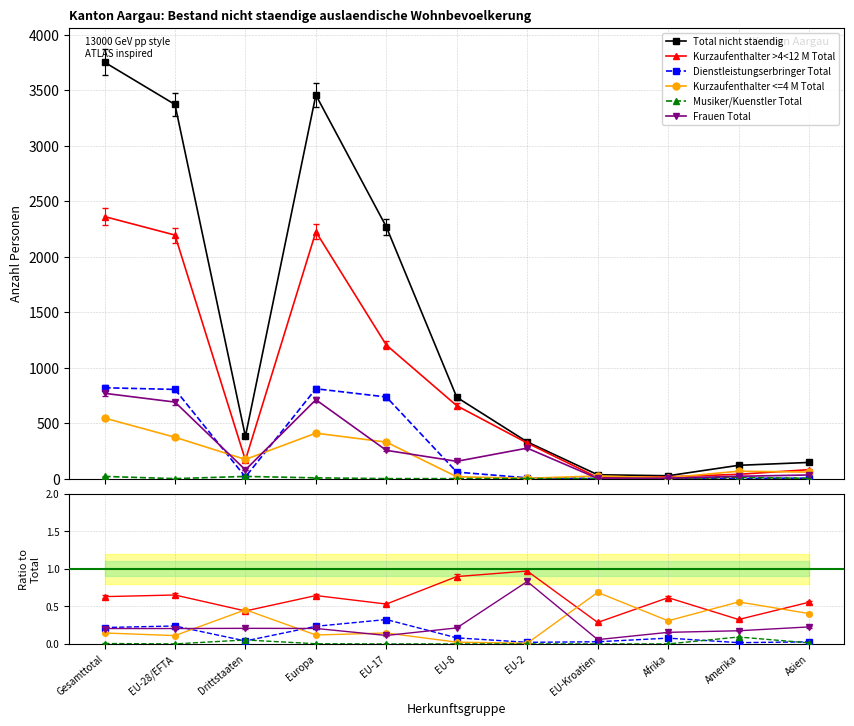

At which category is the sum across all series the highest?

Gesamttotal